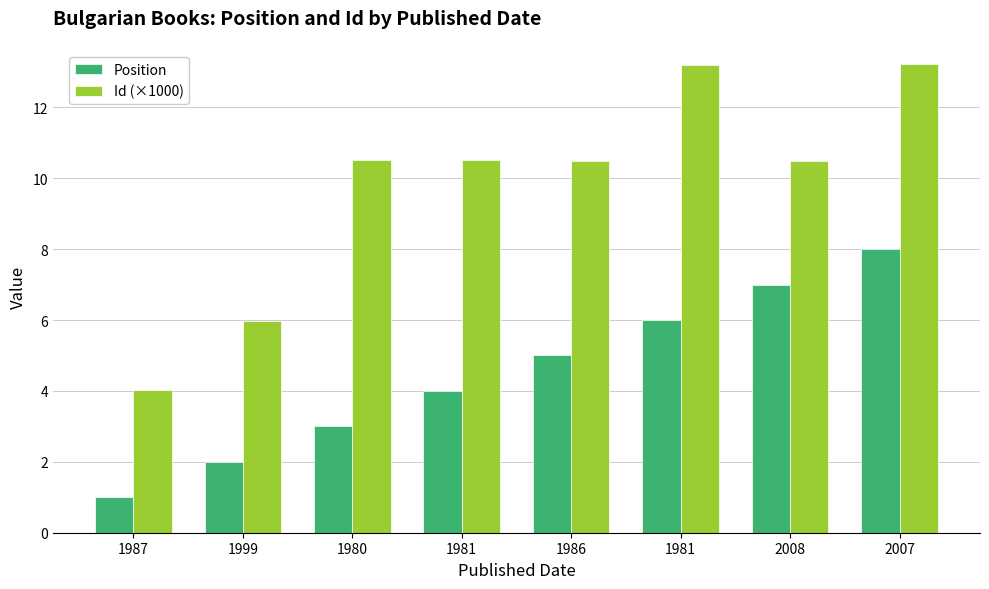

What is the sum of the Id (×1000) values at 1980 and 2007?

23.7